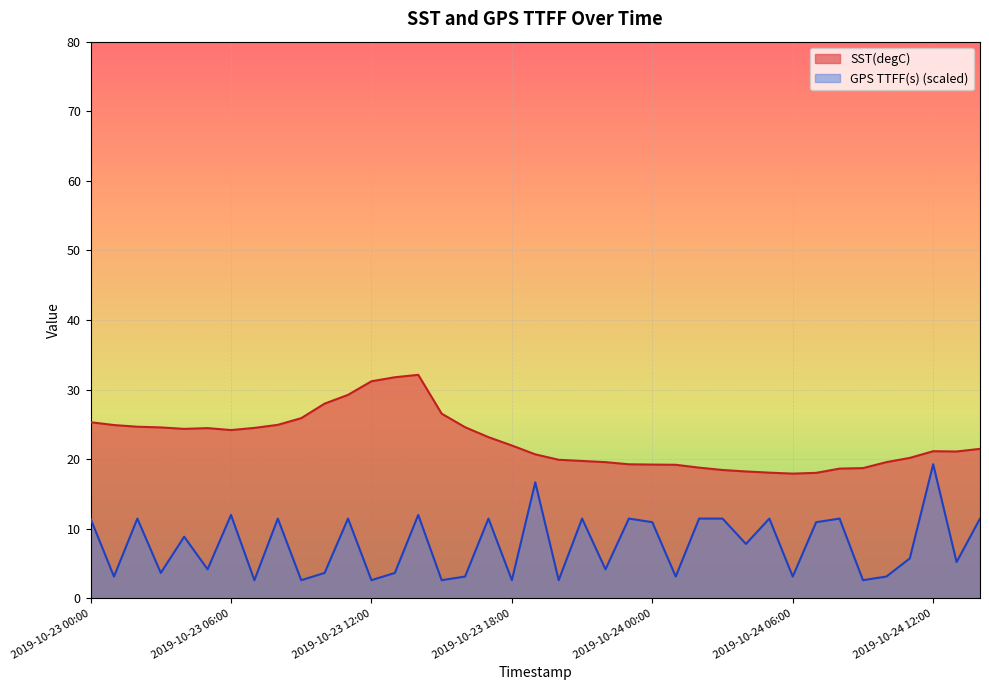

At how many categories does at least one series exceed 17?

39